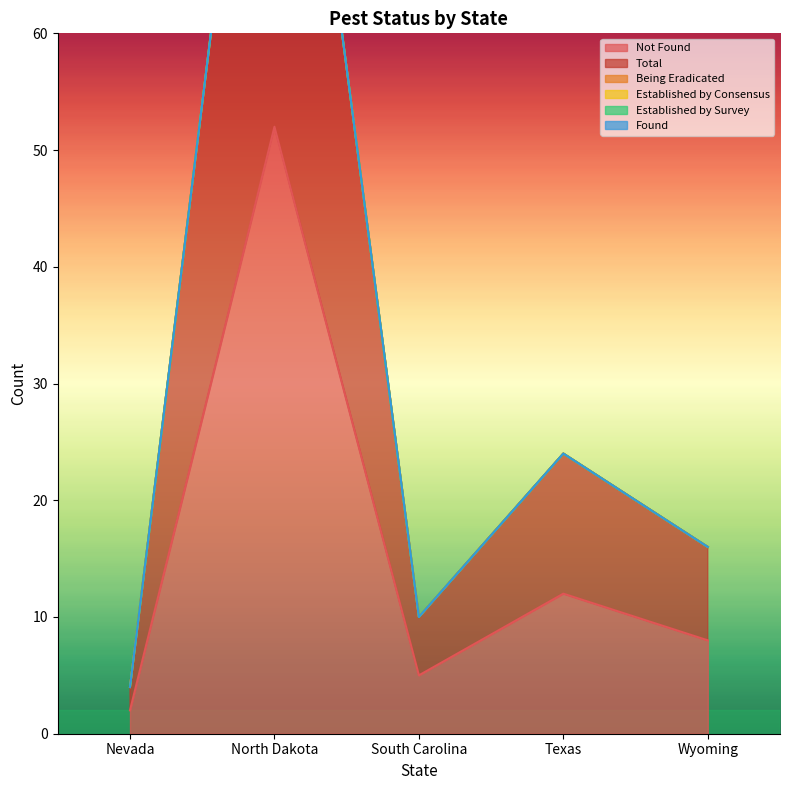

What are all the series names shown in the legend?

Not Found, Total, Being Eradicated, Established by Consensus, Established by Survey, Found